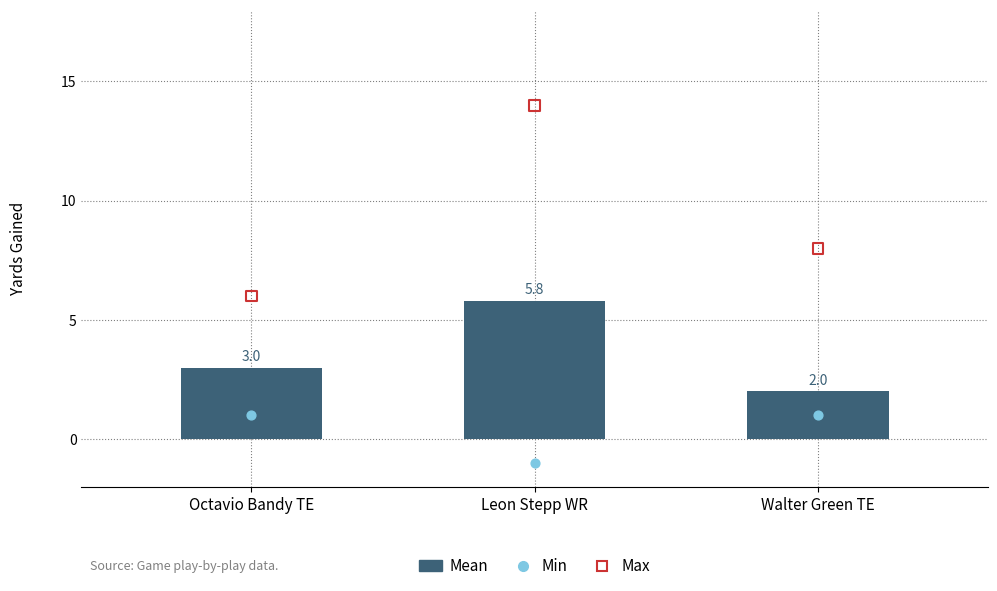

What is the change in value from Leon Stepp WR to Walter Green TE?

-3.8